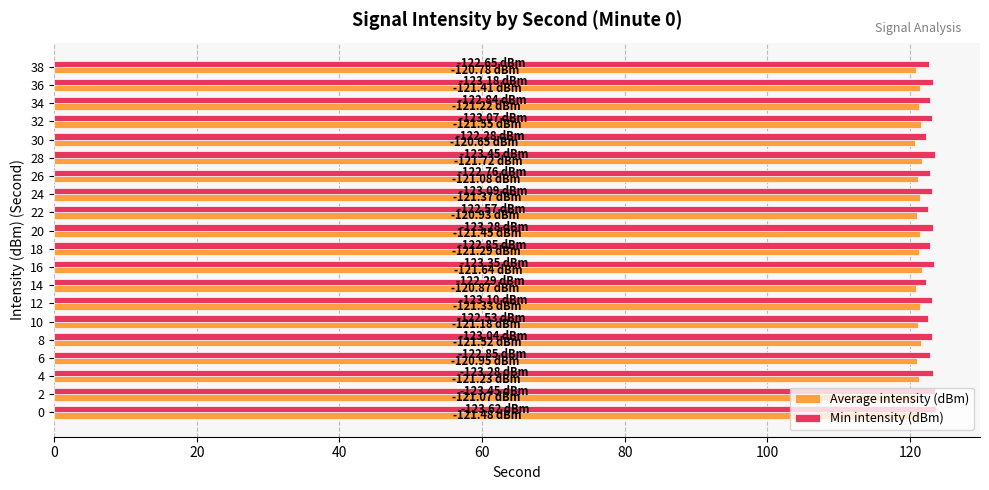

What is the spread (max minus min) of values at 28?

1.7